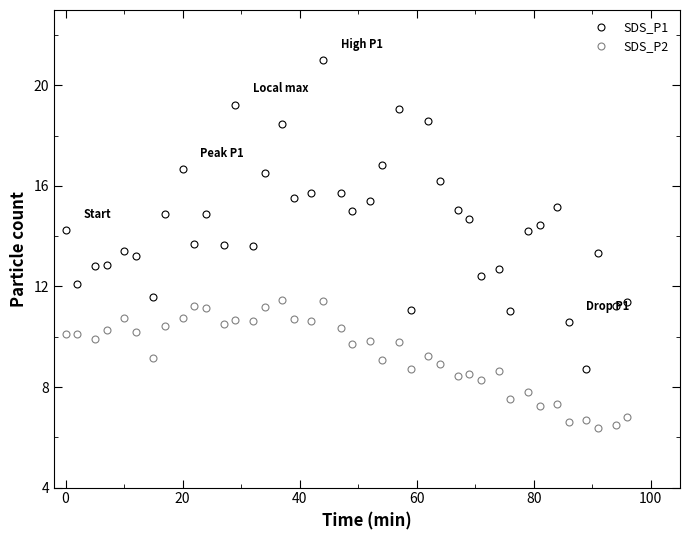

Rank the series by their maximum value, from lowest to highest.

SDS_P2, SDS_P1